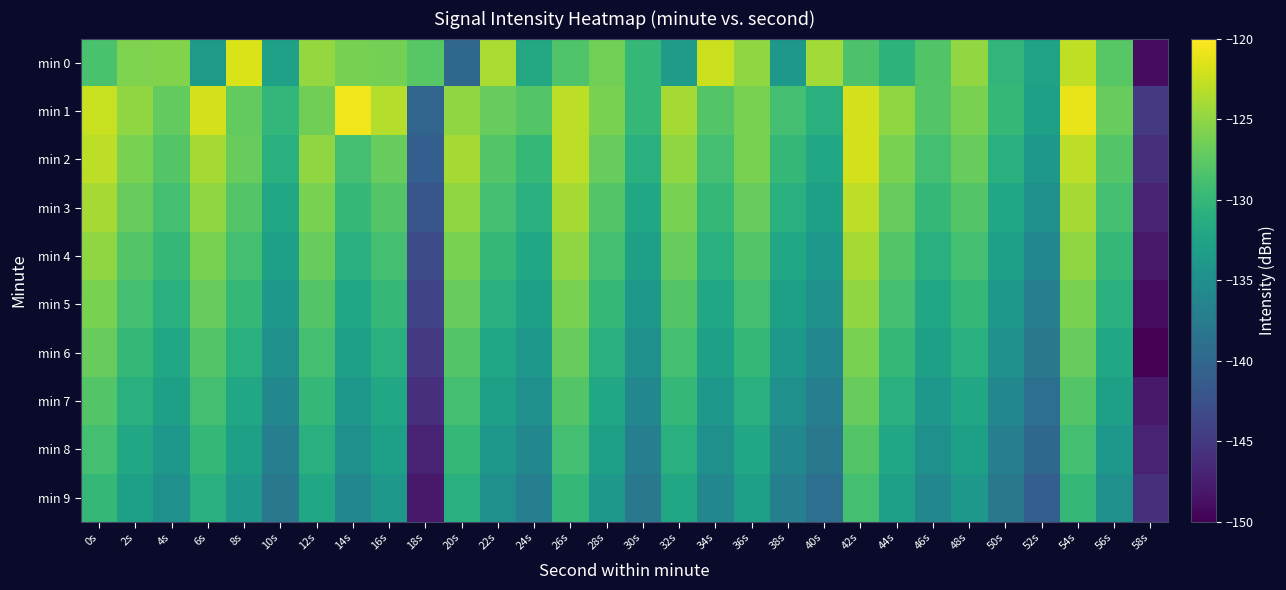

Rank the series at 58s from highest to lowest value.

min 1, min 2, min 9, min 3, min 8, min 4, min 7, min 5, min 0, min 6